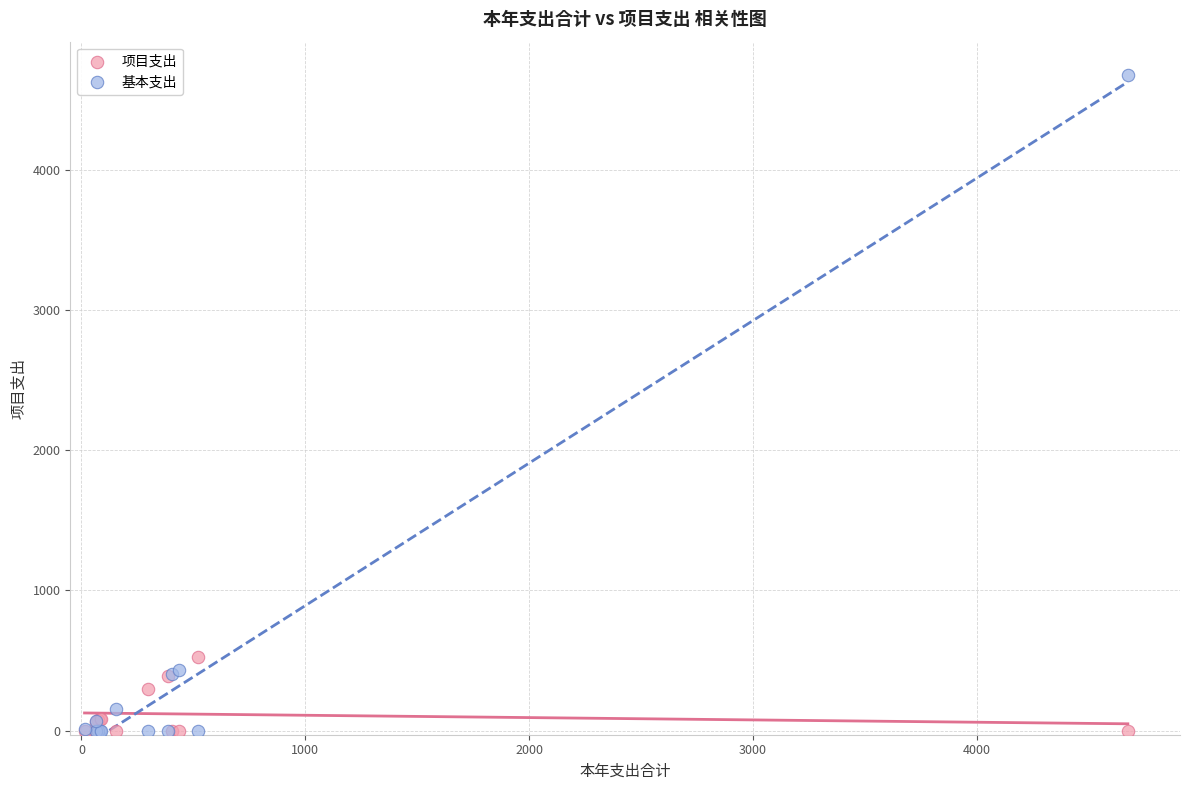

Which series has the largest Y range (max minus min)?

基本支出